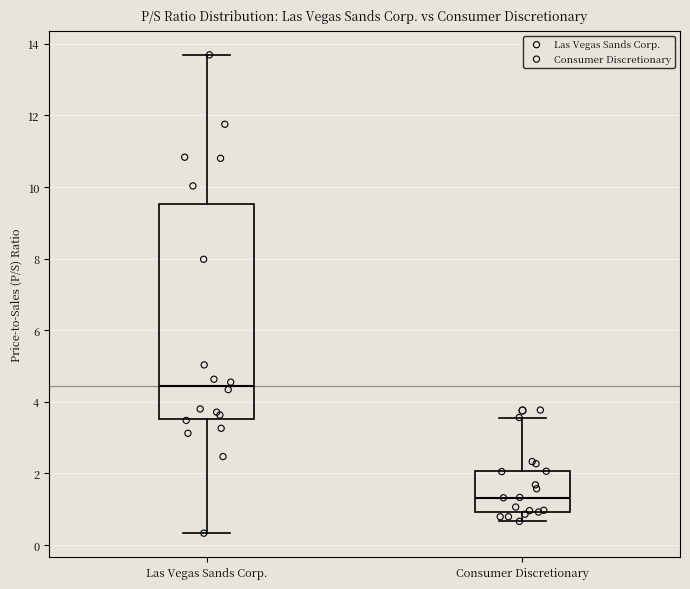

Where is the upper edge of the box for Consumer Discretionary on the y-axis? The values are not printed on the chart, so give them approximately, as read against the axis.

2.0